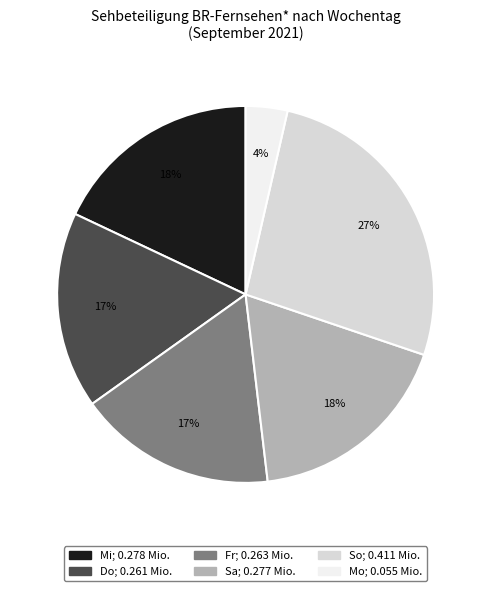

To the nearest percent, what is the difference between the largest and smallest slice percentages?

23%